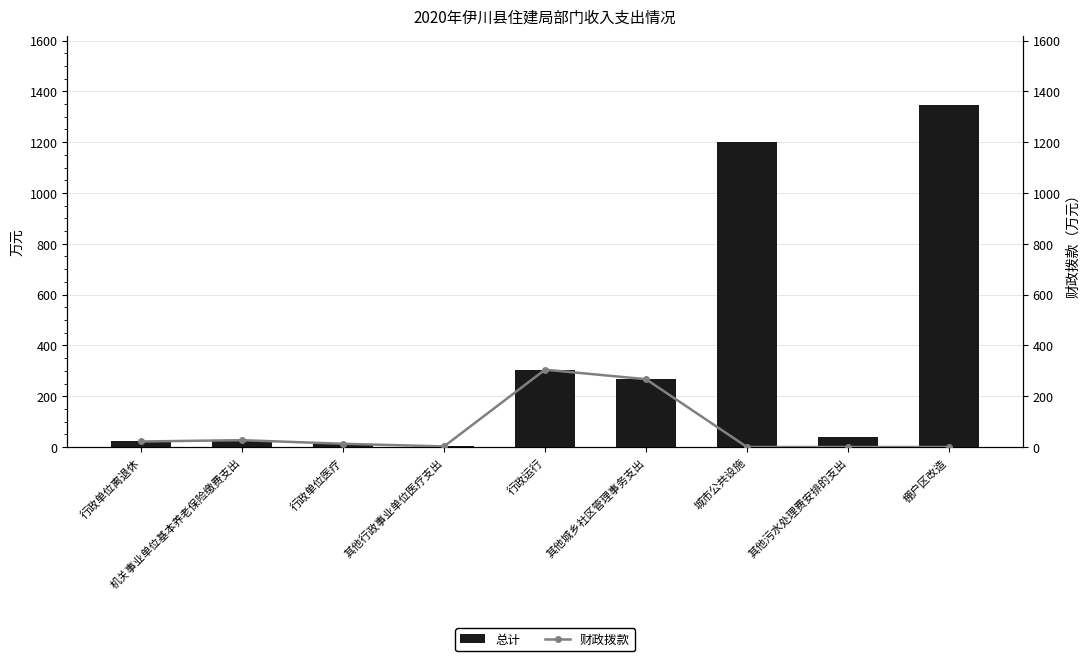

What is the difference between the second highest and minimum values in the 财政拨款 series?

267.0